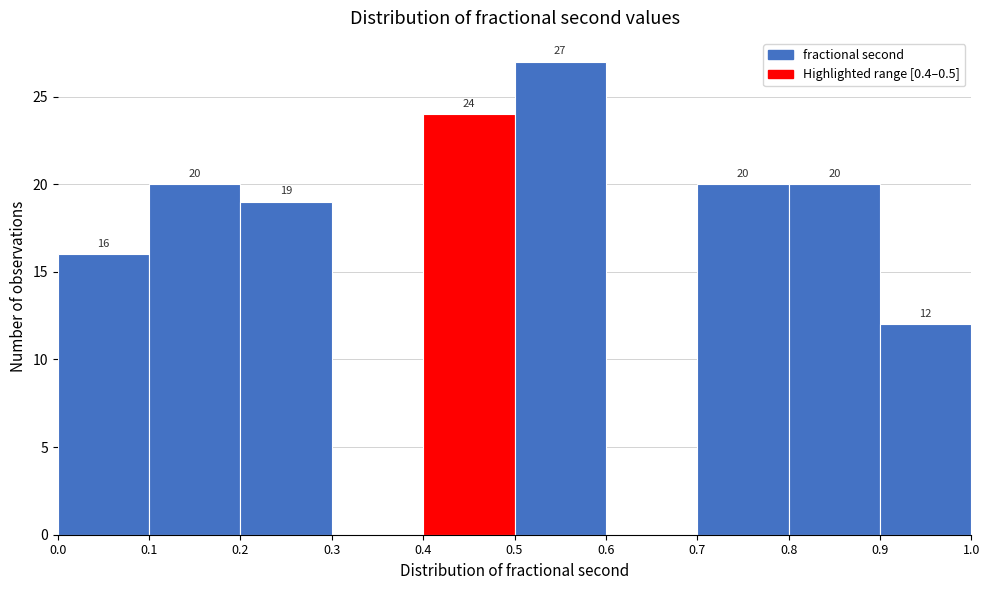

Over which range of the x-axis is the bar tallest?

0.5 to 0.6